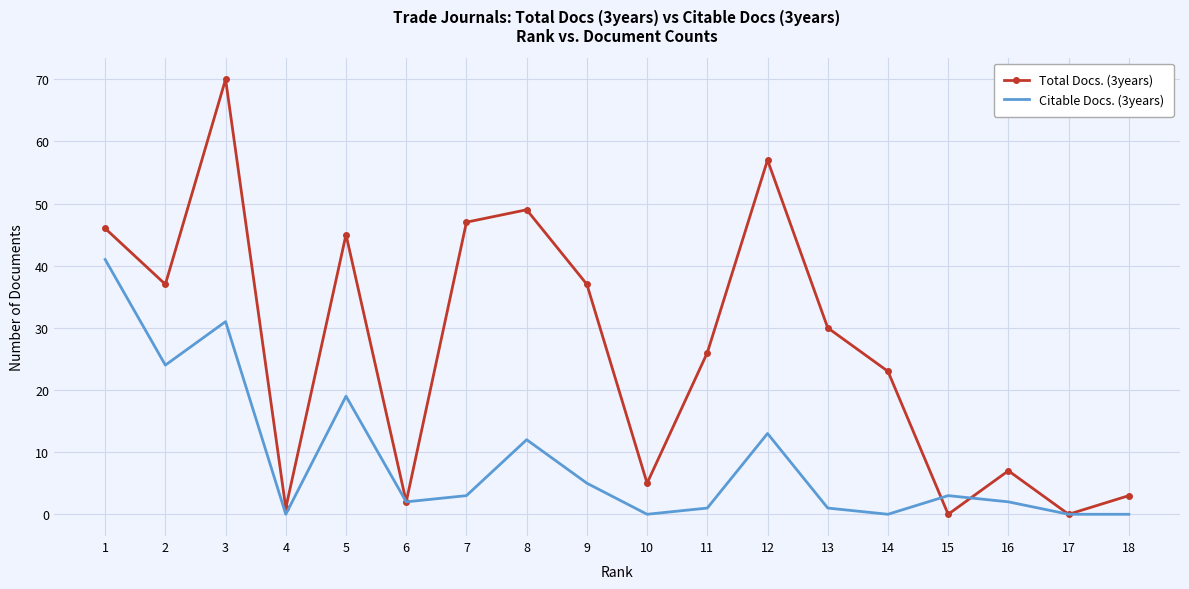

Is it true that Citable Docs. (3years) equals 3 at 15?

True